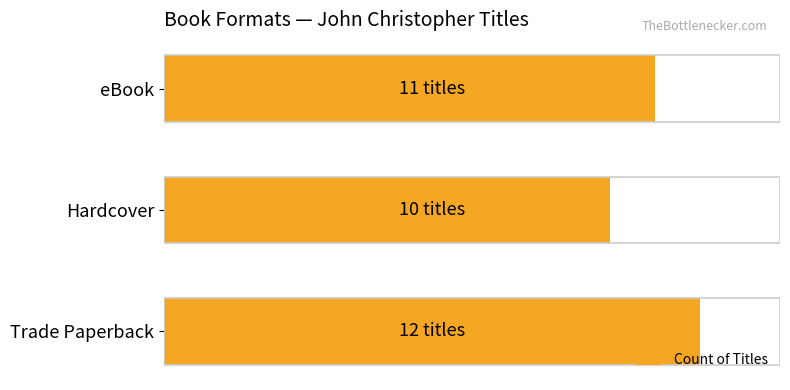

What is the difference between the maximum and second lowest values?

1